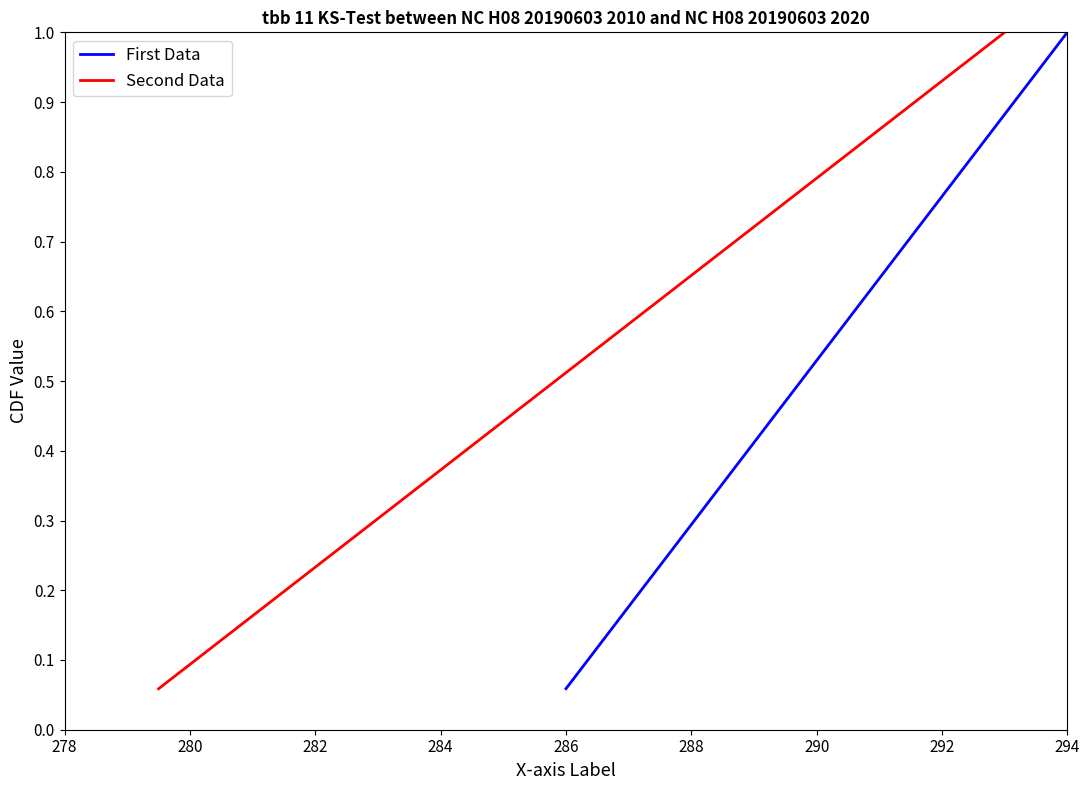

Which category has the lowest value in the First Data series?

286